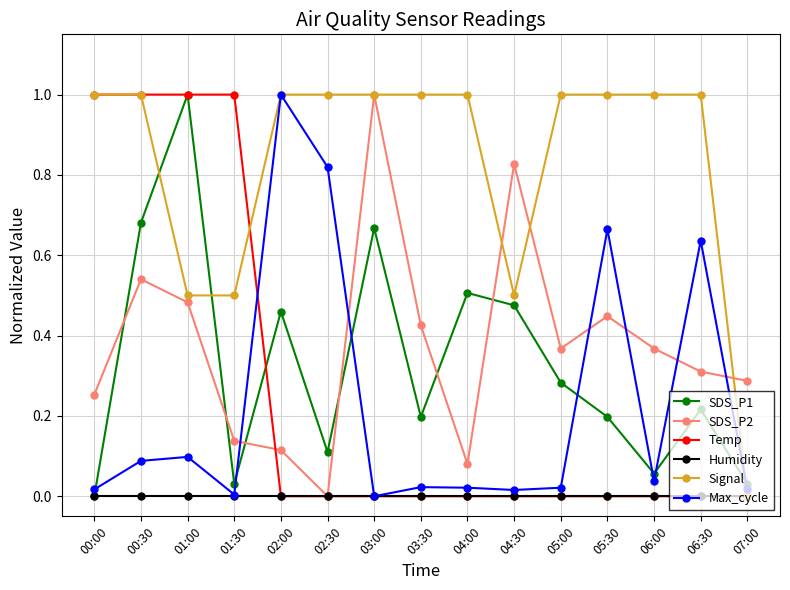

Which category has the highest value in the Max_cycle series?

02:00